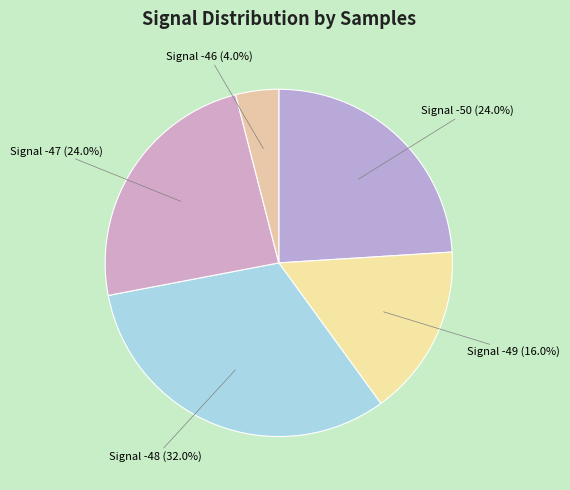

Does any single category account for the majority?

No